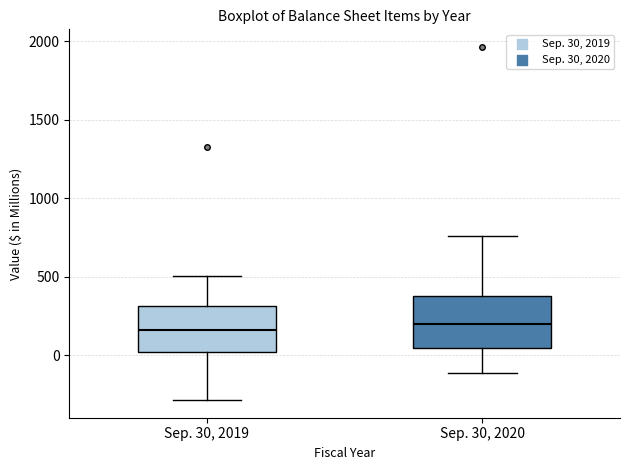

Reading left to right, transcribe this box plot: for each box, give where its median line is, the range the box spans, and where its two whiskers end, as read against the y-axis. The values are not printed on the chart, so give them approximately, as read against the axis.

Sep. 30, 2019: median 150, box 0 to 300, whiskers -300 to 500
Sep. 30, 2020: median 200, box 50 to 400, whiskers -100 to 750